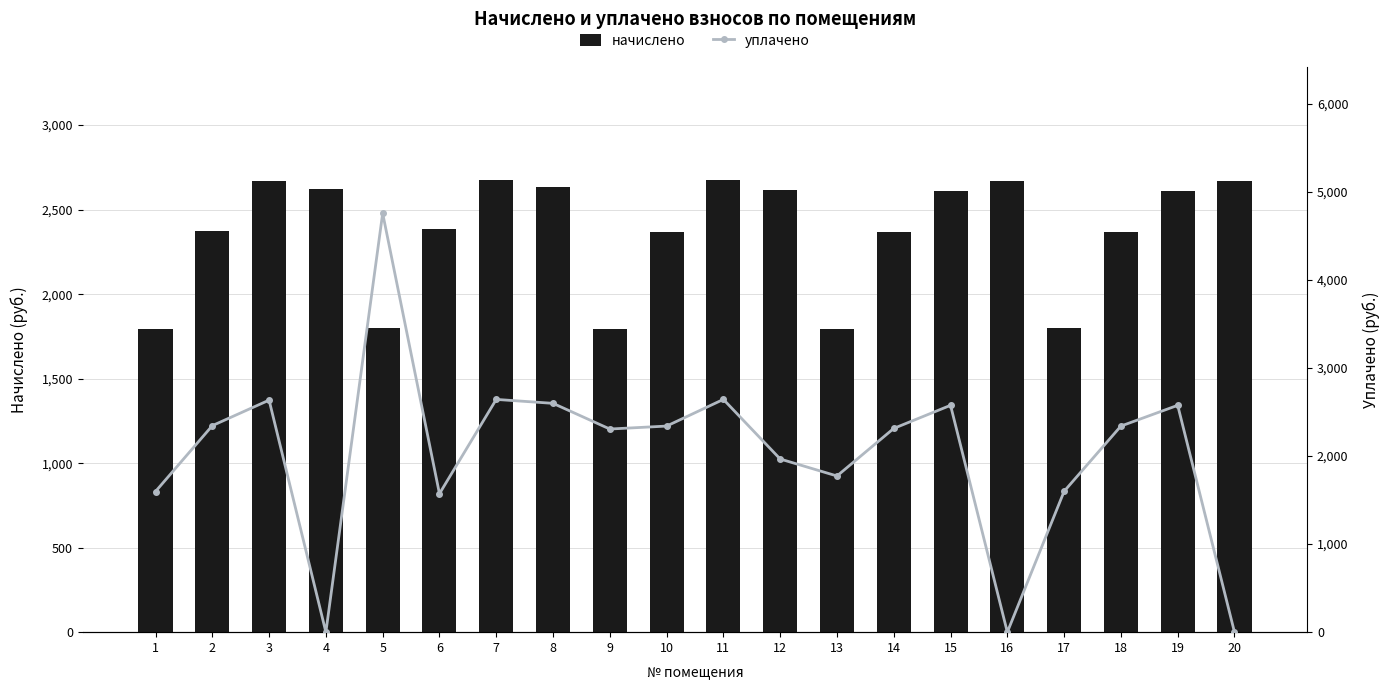

Reading left to right, transcribe all the data shown in this chart.

начислено: 1796.0	2374.8	2668.4	2621.3	1799.0	2382.7	2676.8	2631.4	1795.5	2370.1	2676.8	2614.8	1796.0	2370.1	2608.7	2668.4	1798.5	2370.1	2608.7	2668.4
уплачено: 1596.5	2343.8	2633.5	0.0	4754.3	1571.6	2641.8	2597.0	2305.6	2339.1	2641.8	1965.3	1772.6	2312.4	2574.6	0.0	1598.6	2339.1	2574.6	0.0